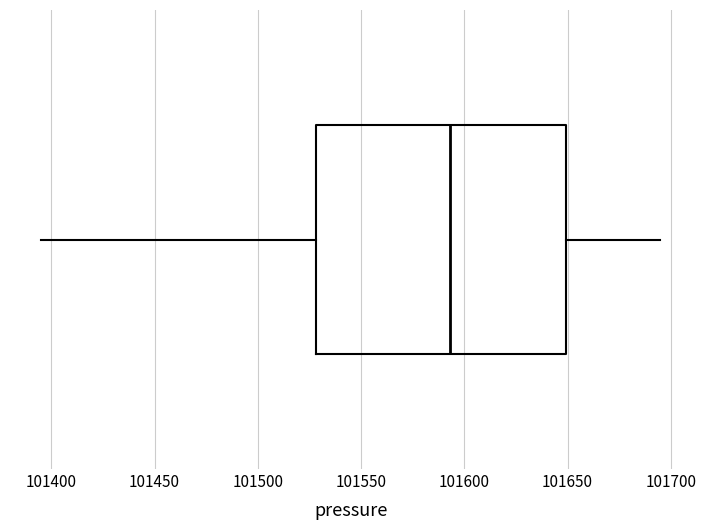

Where does the right whisker of the box end on the x-axis? The values are not printed on the chart, so give them approximately, as read against the axis.

101695